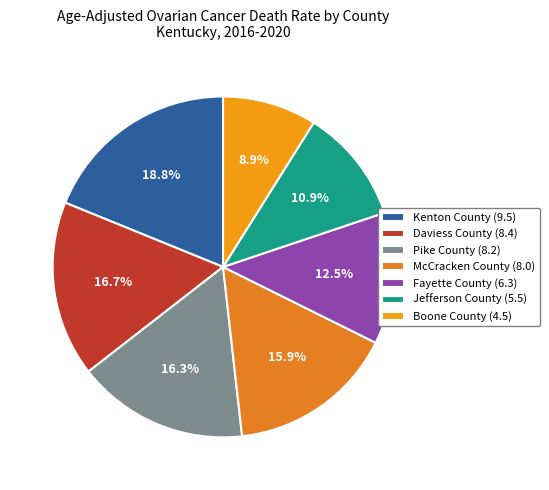

Count the number of slices in the pie.

7